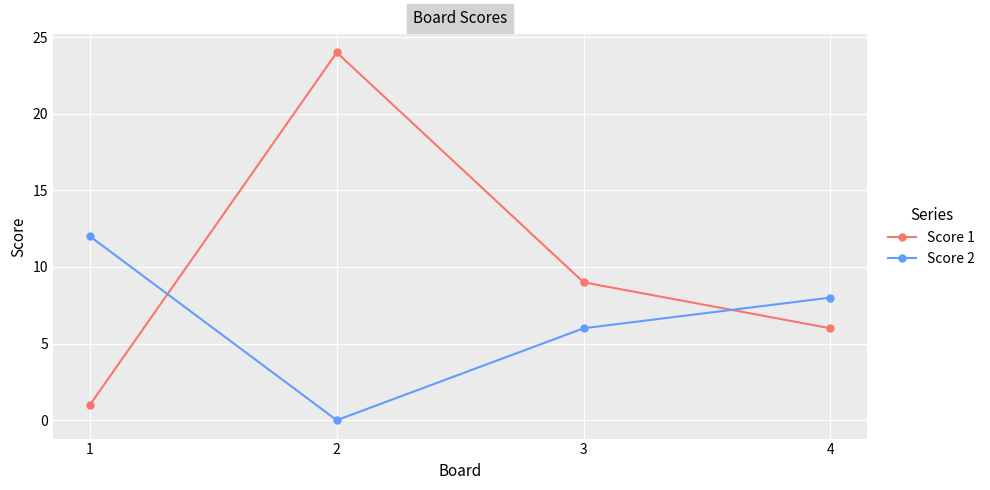

How many lines are shown in the chart?

2